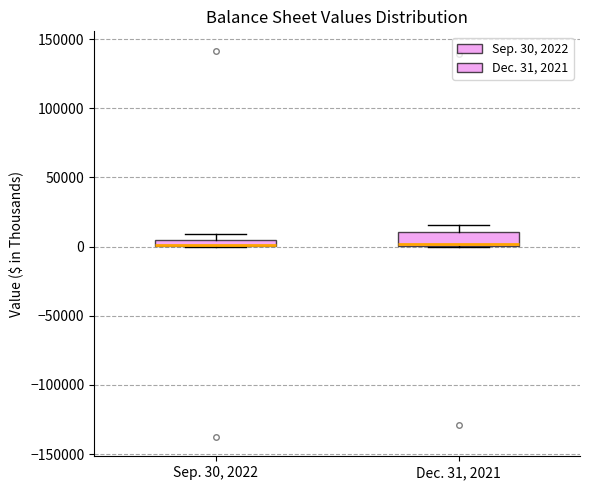

Where is the lower edge of the box for Sep. 30, 2022 on the y-axis? The values are not printed on the chart, so give them approximately, as read against the axis.

0